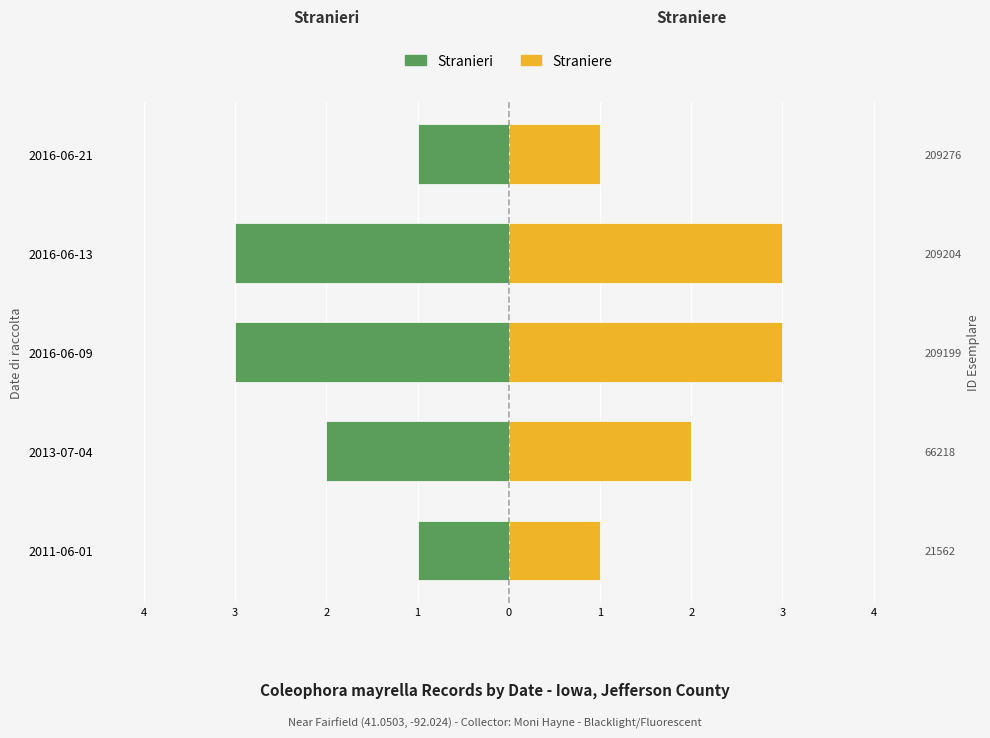

Rank the categories by Straniere value from highest to lowest.

2016-06-09, 2016-06-13, 2013-07-04, 2011-06-01, 2016-06-21